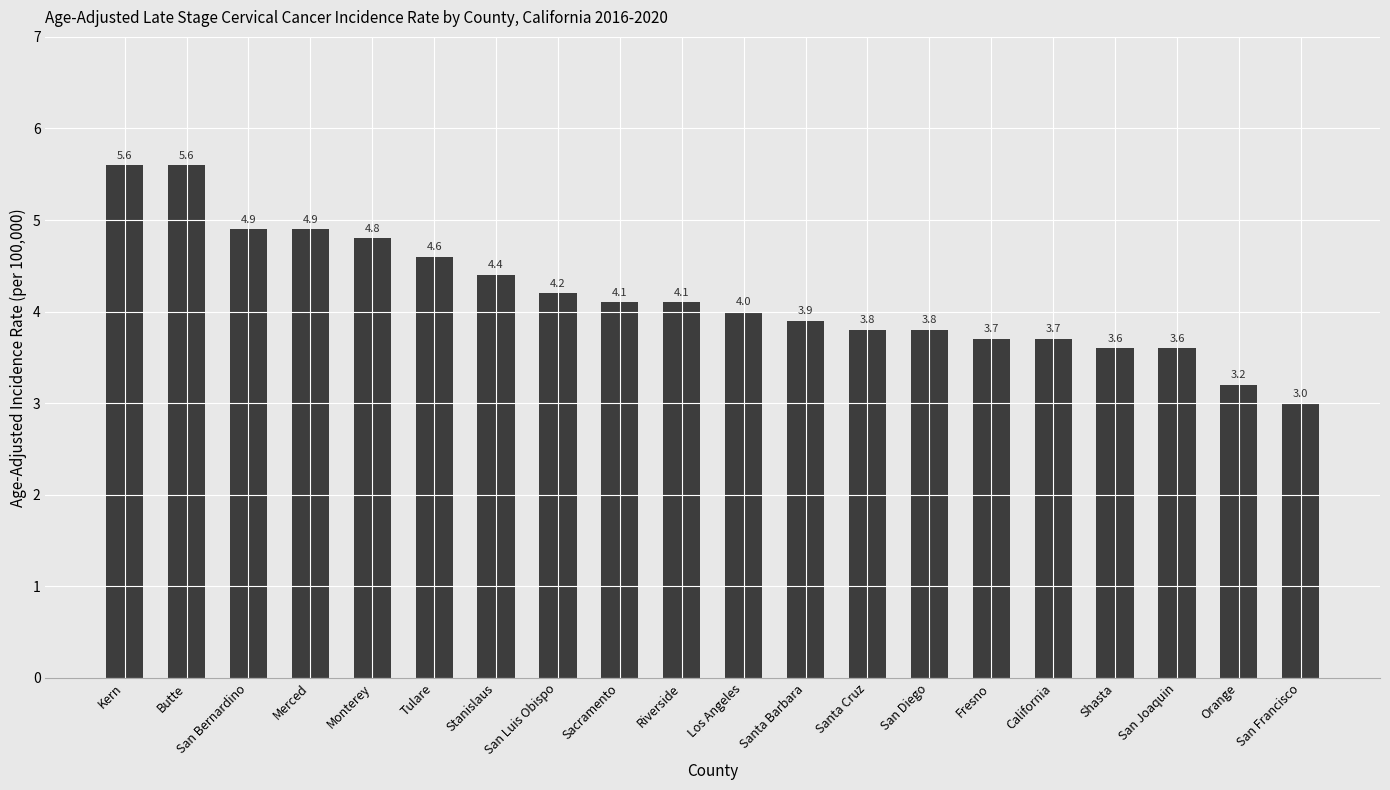

What is the greatest value displayed?

5.6